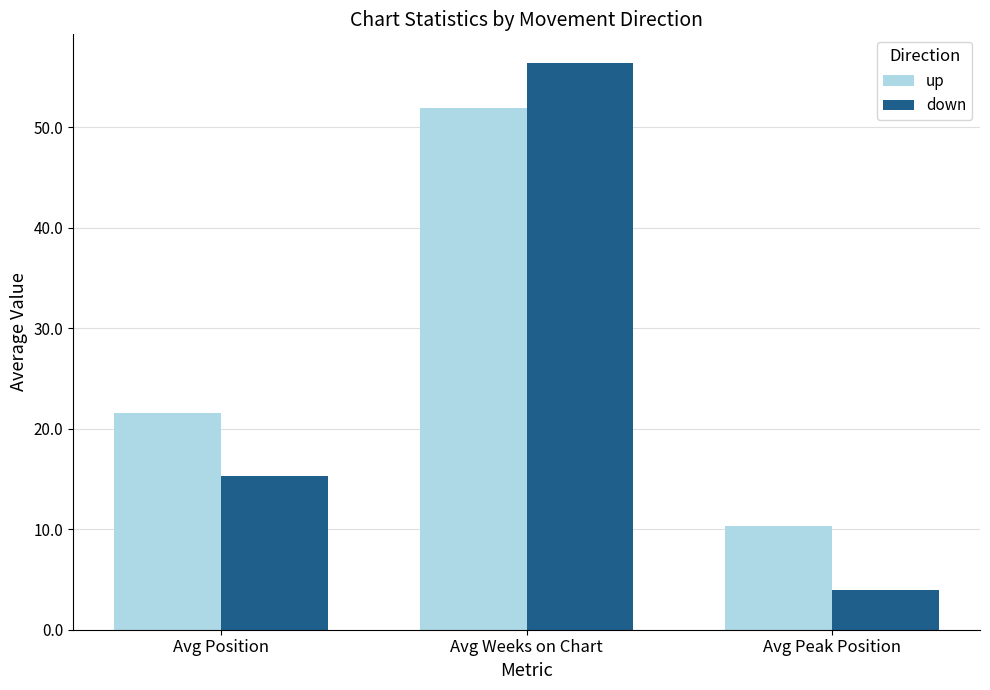

How many categories are shown in the chart?

3